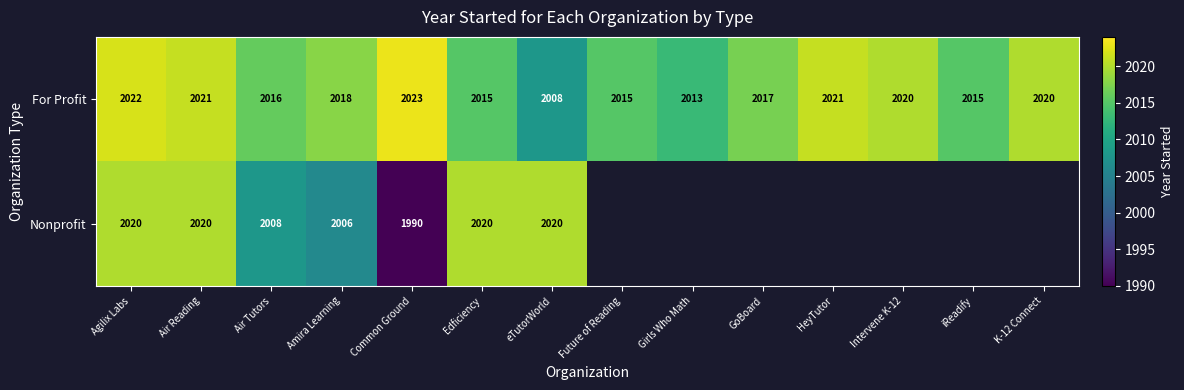

At which label does For Profit first exceed 2018?

Agilix Labs